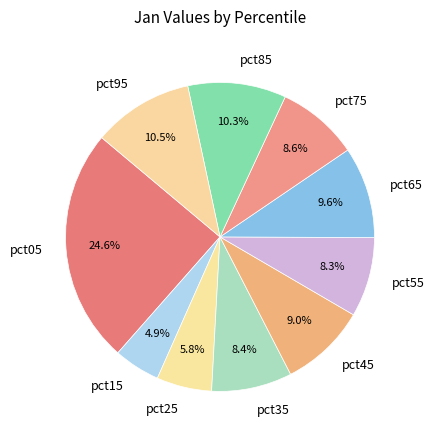

How many slices are in this pie chart?

10